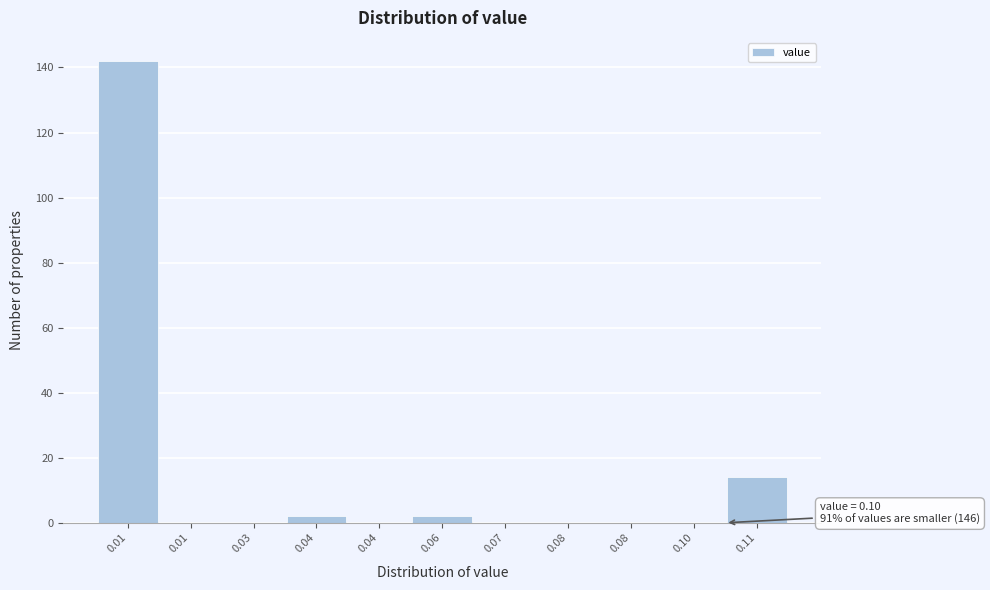

Count the number of categories in the chart.

11